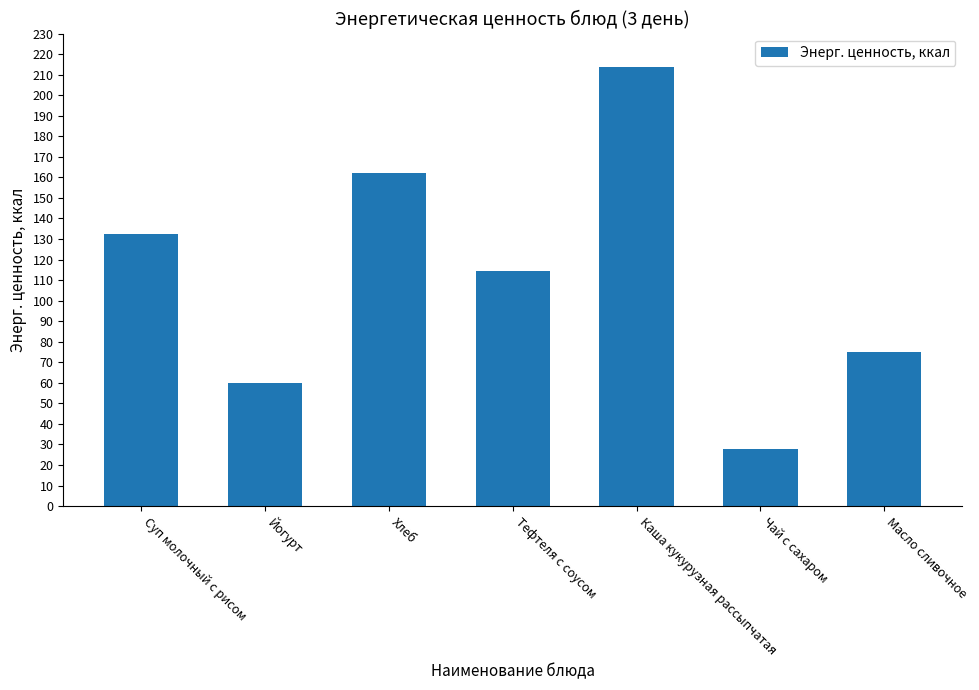

Does the chart contain any negative values?

No